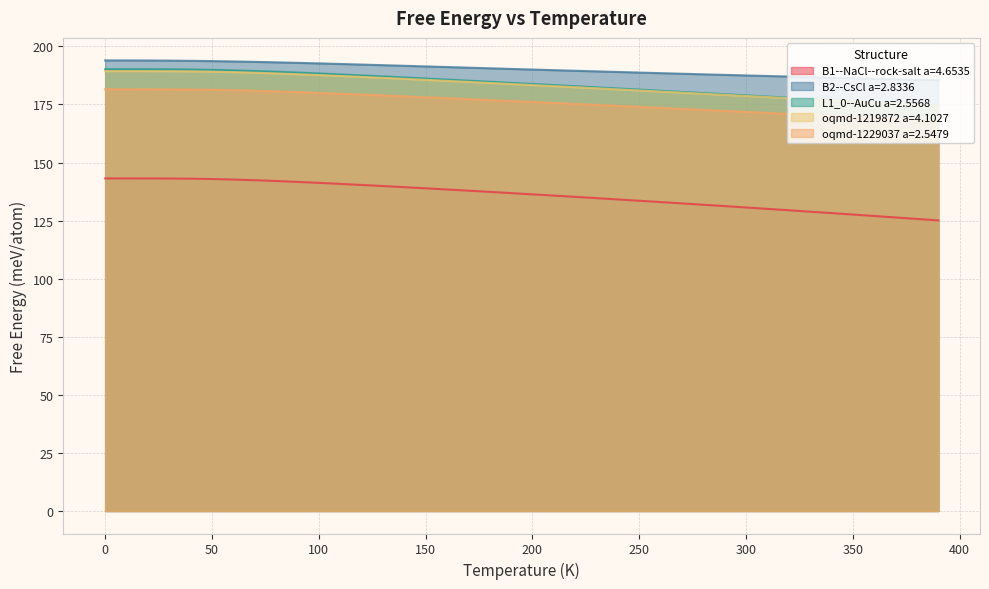

What is the value of the B2--CsCl a=2.8336 point at the 24th from the left?

189.3